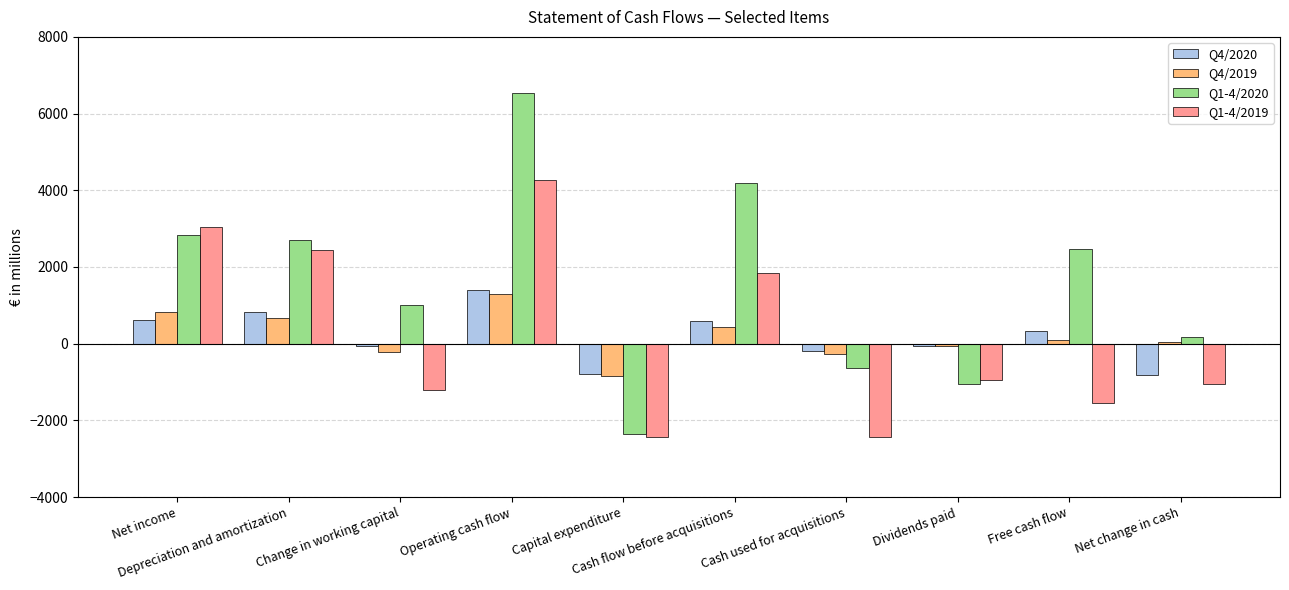

What is the smallest value displayed?

-2433